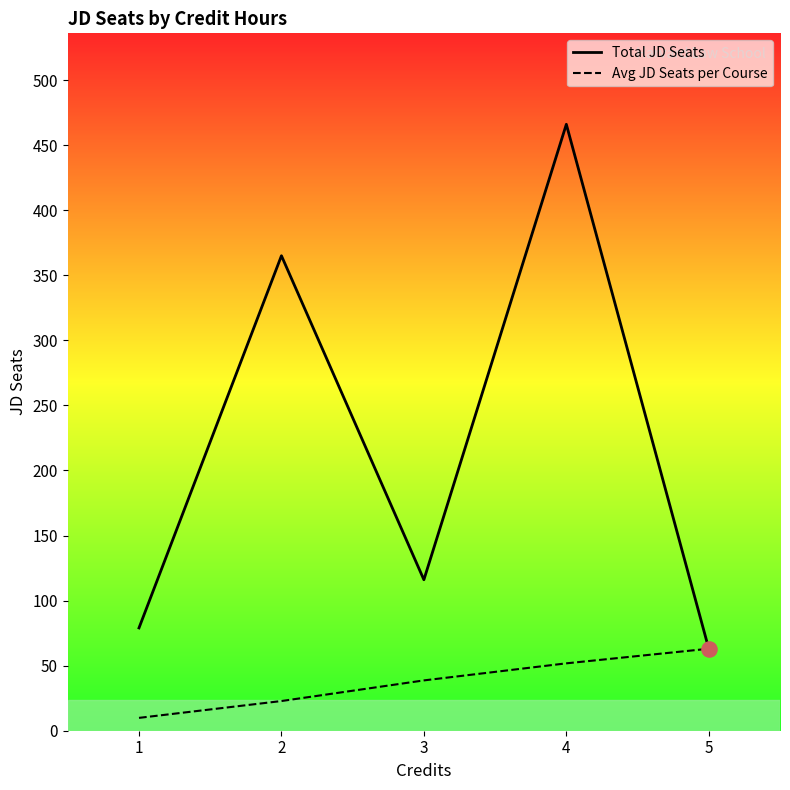

Is the value of Avg JD Seats per Course at 5 greater than the value of Total JD Seats at 2?

No